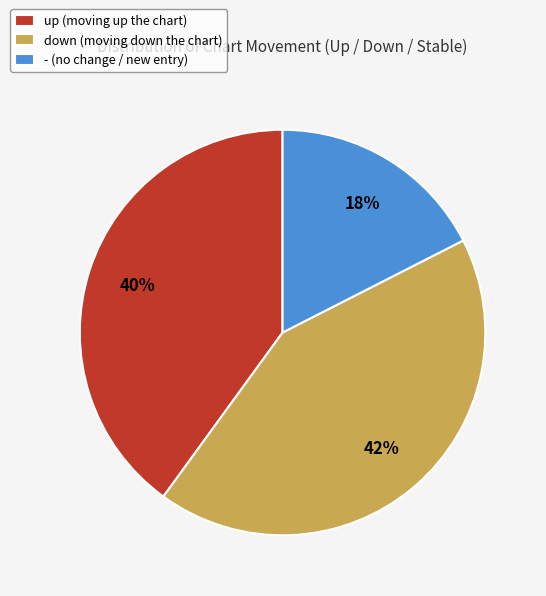

How many slices are in this pie chart?

3